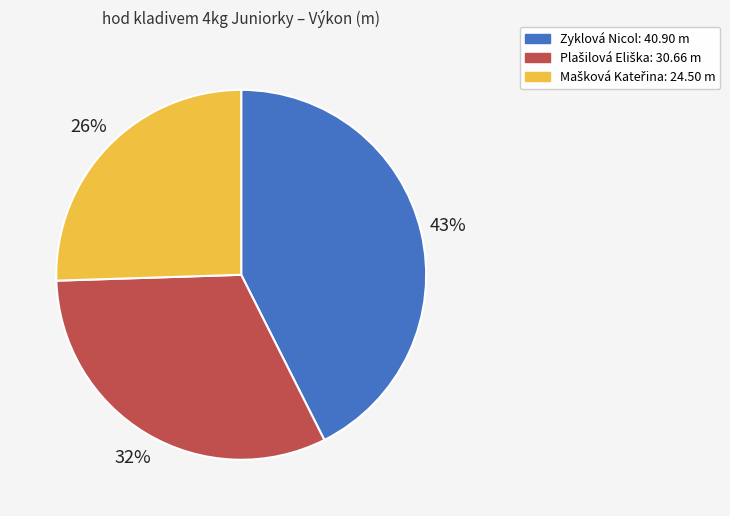

Which category has the biggest portion of the pie?

Zyklová Nicol